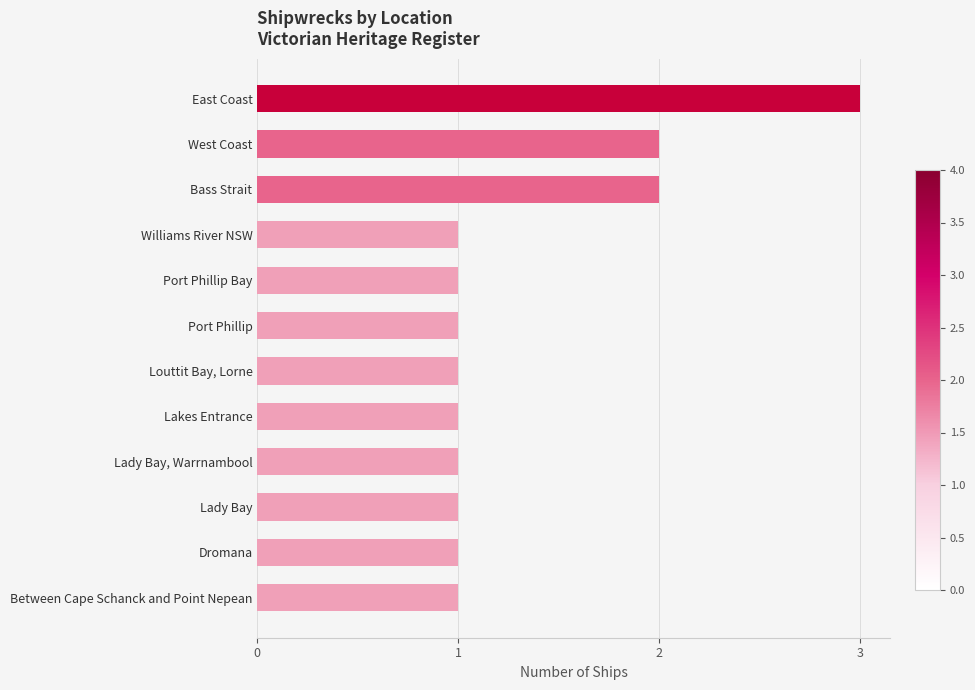

Reading top to bottom, what are all the values shown in this chart?

East Coast=3	West Coast=2	Bass Strait=2	Williams River NSW=1	Port Phillip Bay=1	Port Phillip=1	Louttit Bay, Lorne=1	Lakes Entrance=1	Lady Bay, Warrnambool=1	Lady Bay=1	Dromana=1	Between Cape Schanck and Point Nepean=1